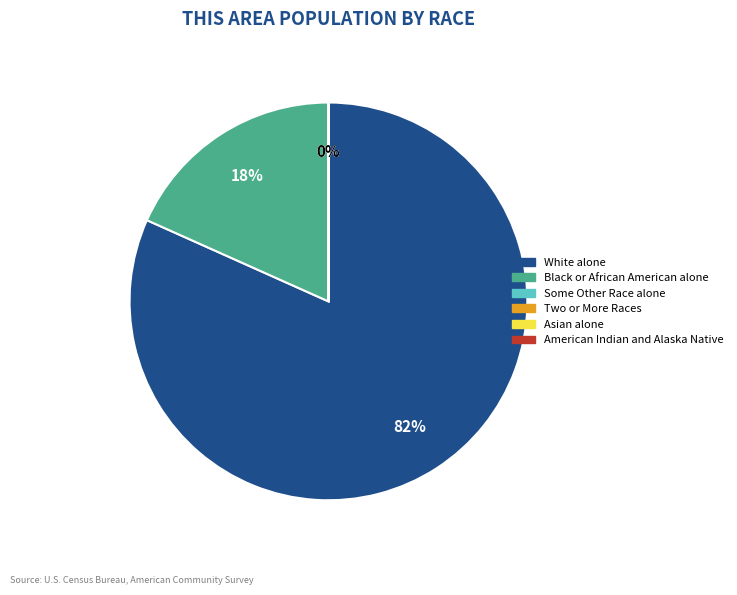

To the nearest percent, what is the average slice percentage?

17%